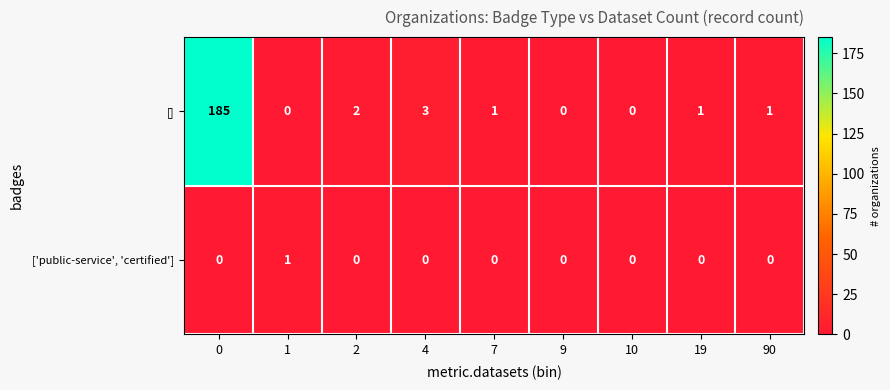

At how many categories does at least one series exceed 82?

1